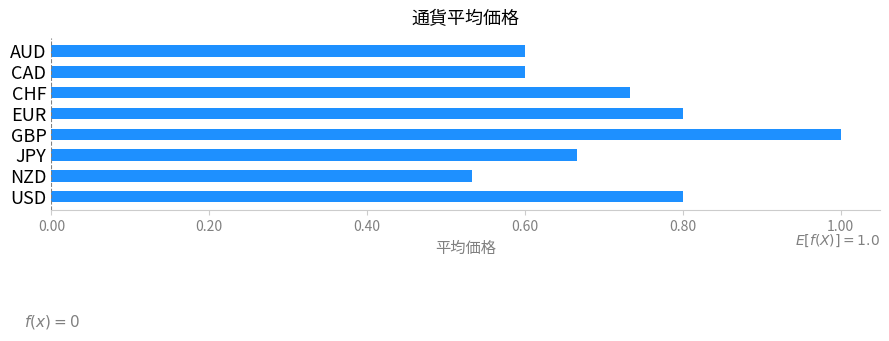

What is the value of the 5th bar from the top?

1.0